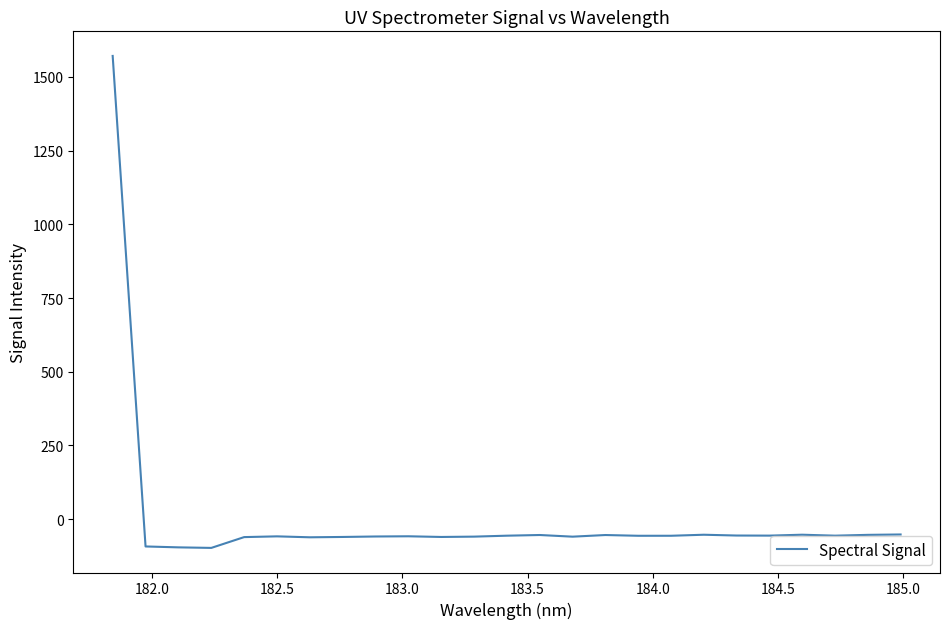

How many lines are shown in the chart?

1